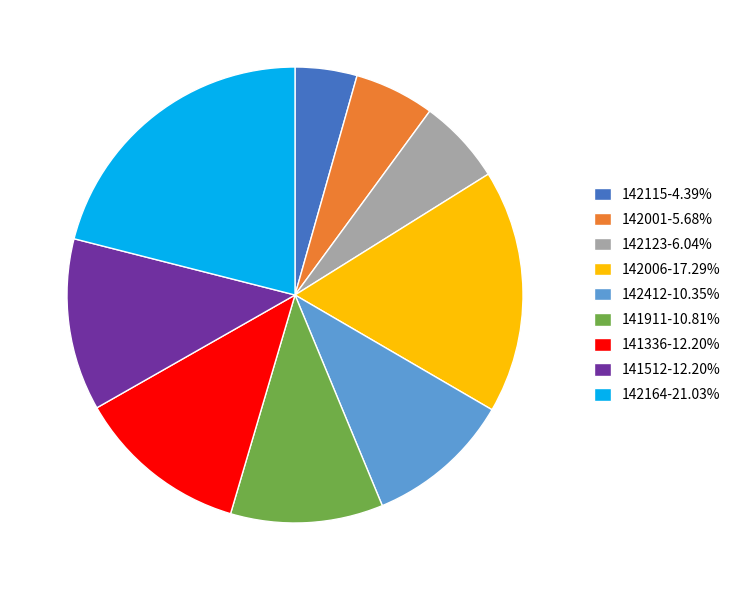

Does 142006-17.29% account for over 50% of the chart?

No